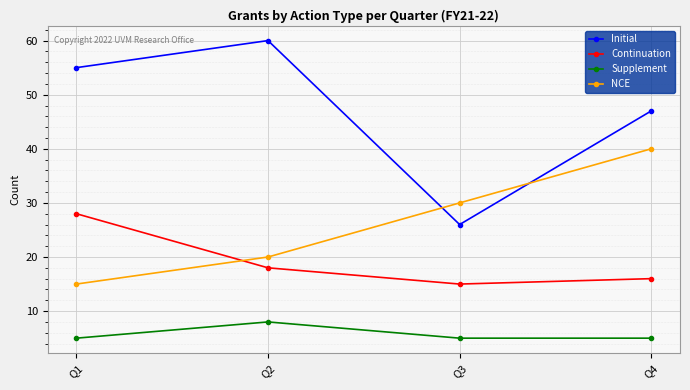

At how many categories does at least one series exceed 18?

4